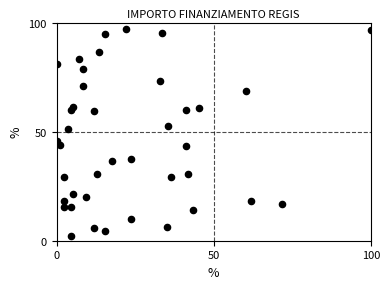

What is the range of X values (max minus min)?

100.0